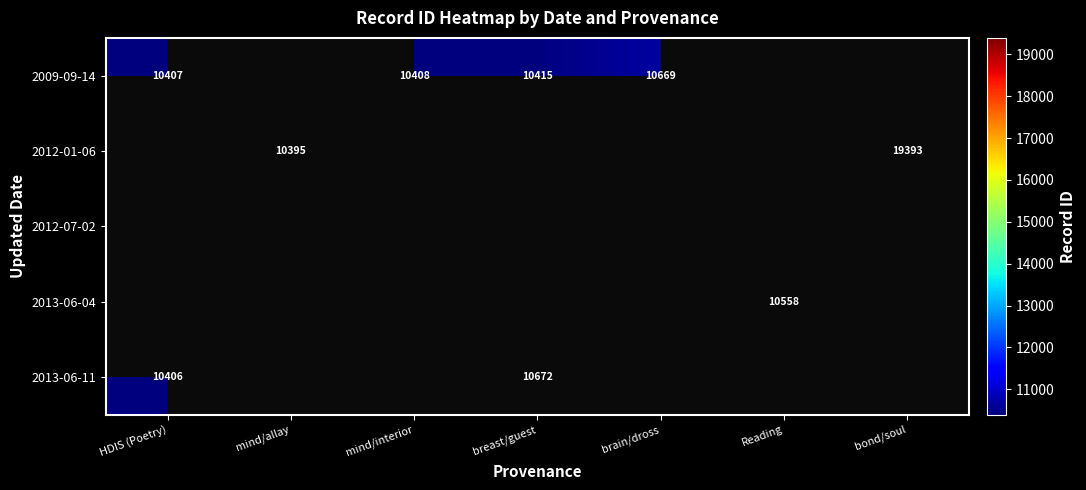

What is the minimum value shown in the chart?

10395.0